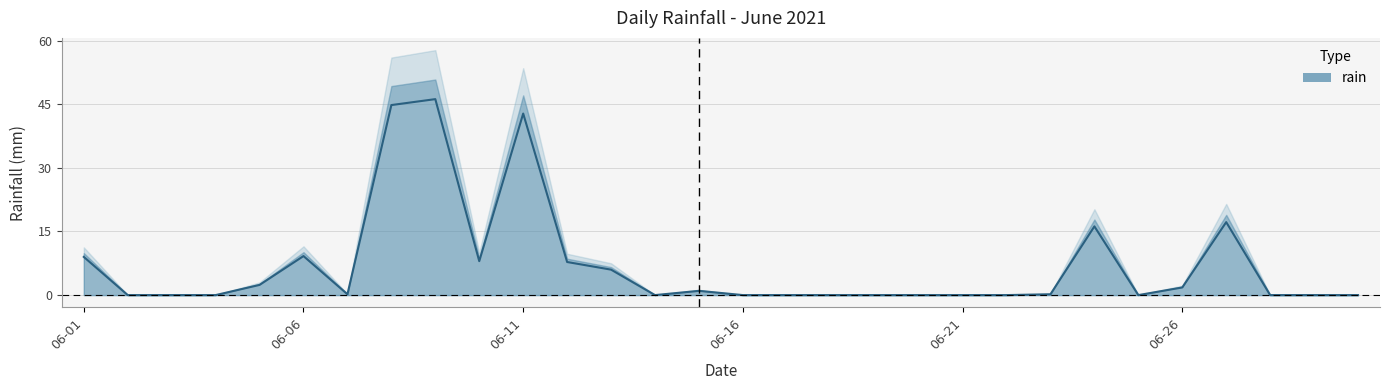

Between 2021-06-04 and 2021-06-22, which is larger?

2021-06-04